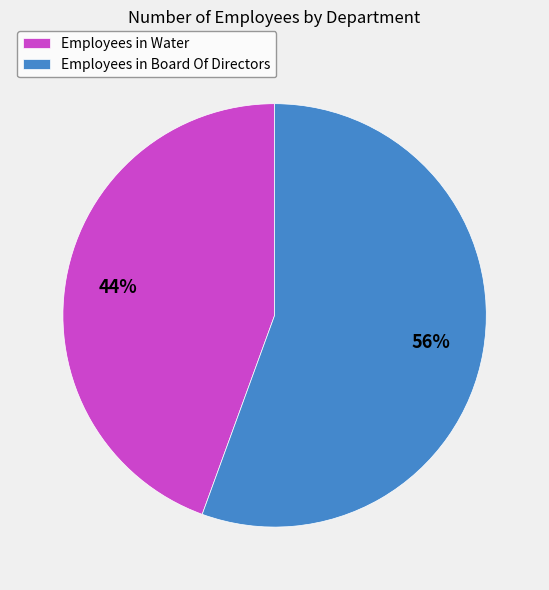

To the nearest percent, what is the average slice percentage?

50%